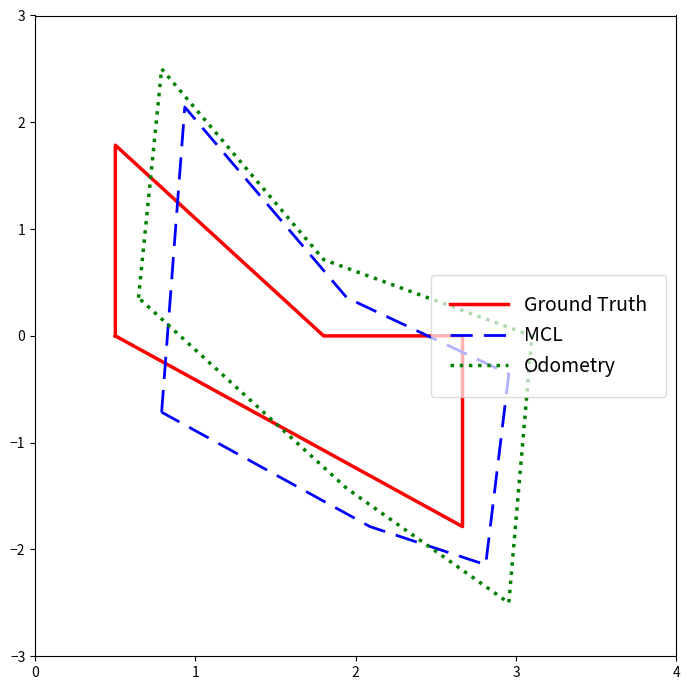

What is the smallest value displayed?

-2.5